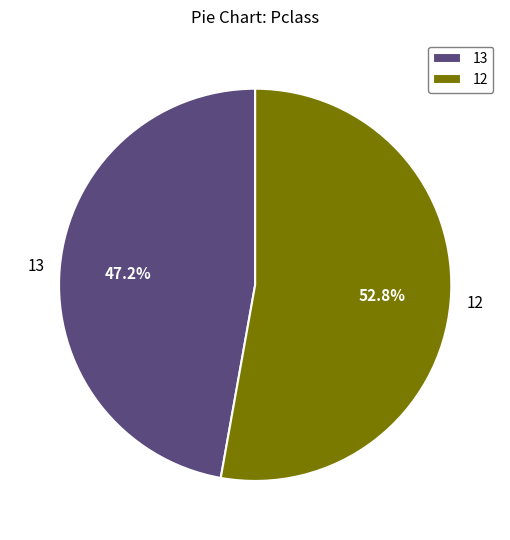

What is the smallest slice in the pie chart?

13